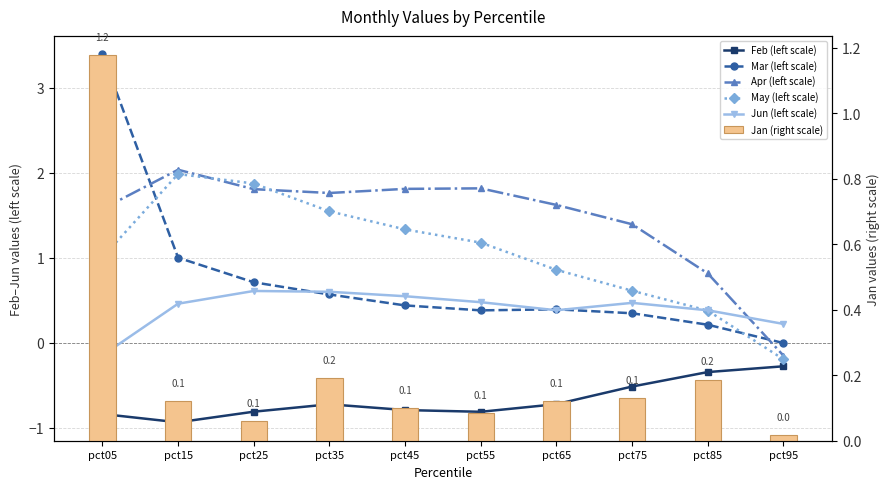

What is the average value of the Feb (left scale) series?

-0.7